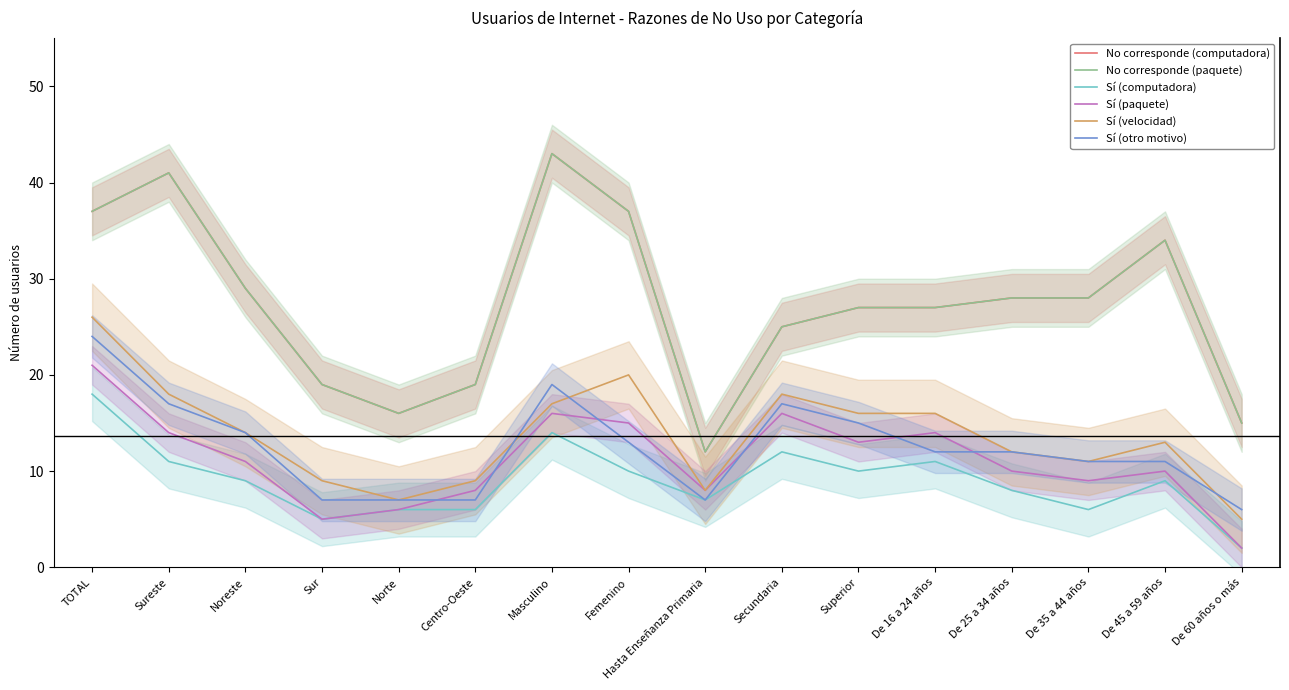

What are all the series names shown in the legend?

No corresponde (computadora), No corresponde (paquete), Sí (computadora), Sí (paquete), Sí (velocidad), Sí (otro motivo)